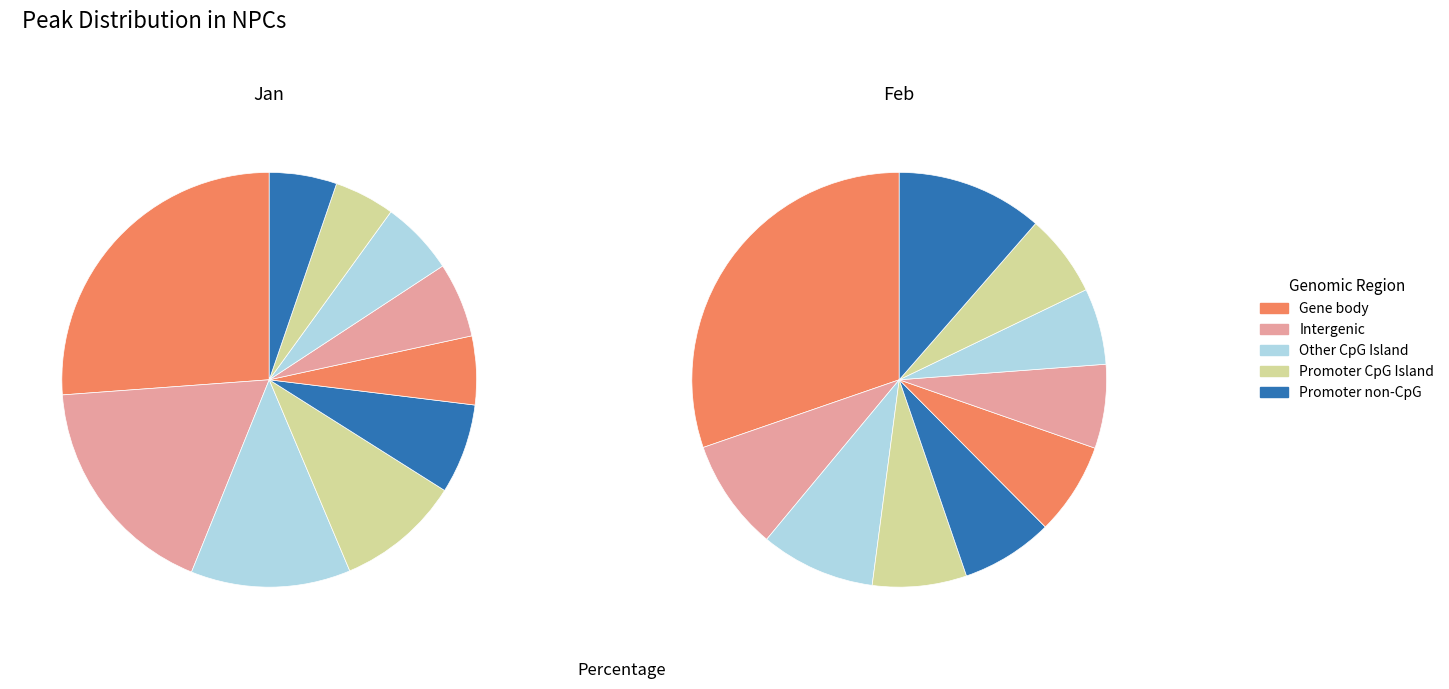

Does pct15 account for over 50% of the chart?

No